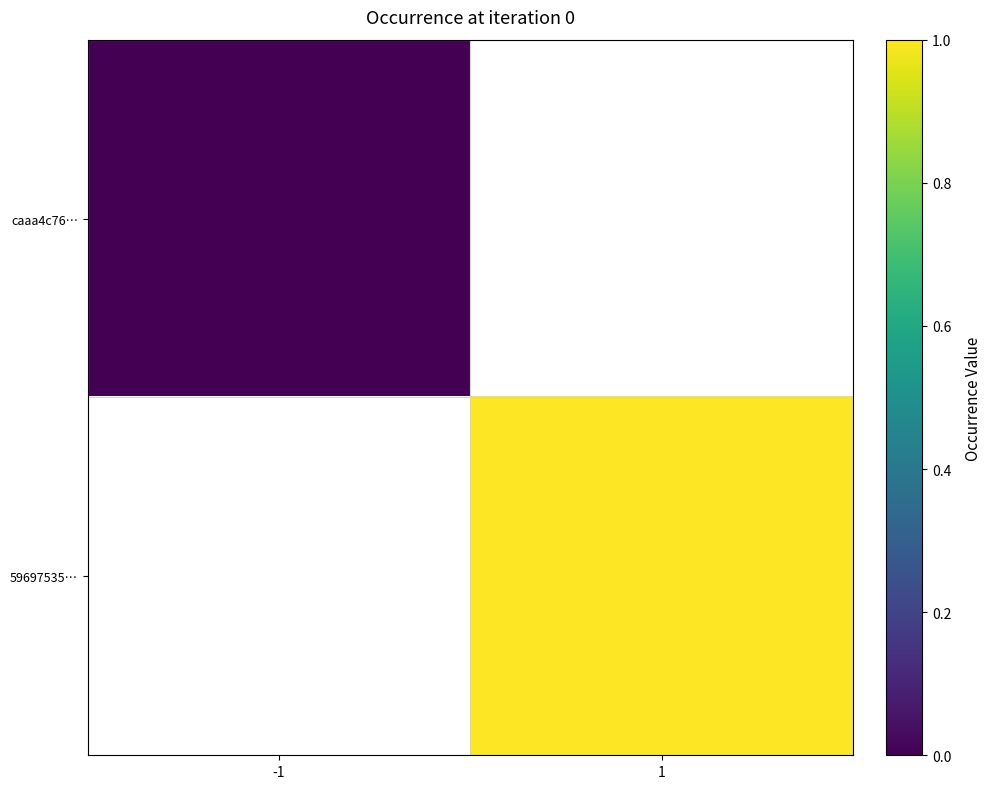

Is the value of 59697535… at -1 greater than the value of caaa4c76… at -1?

No